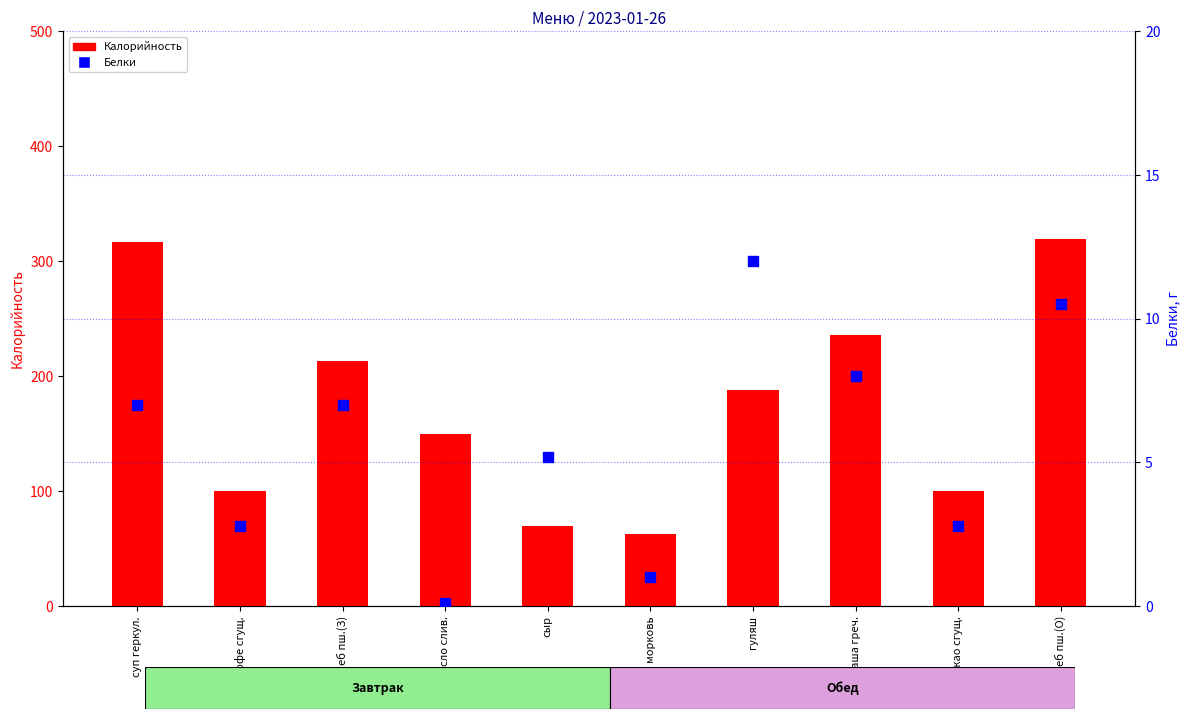

Which series contains the highest Y value?

Калорийность